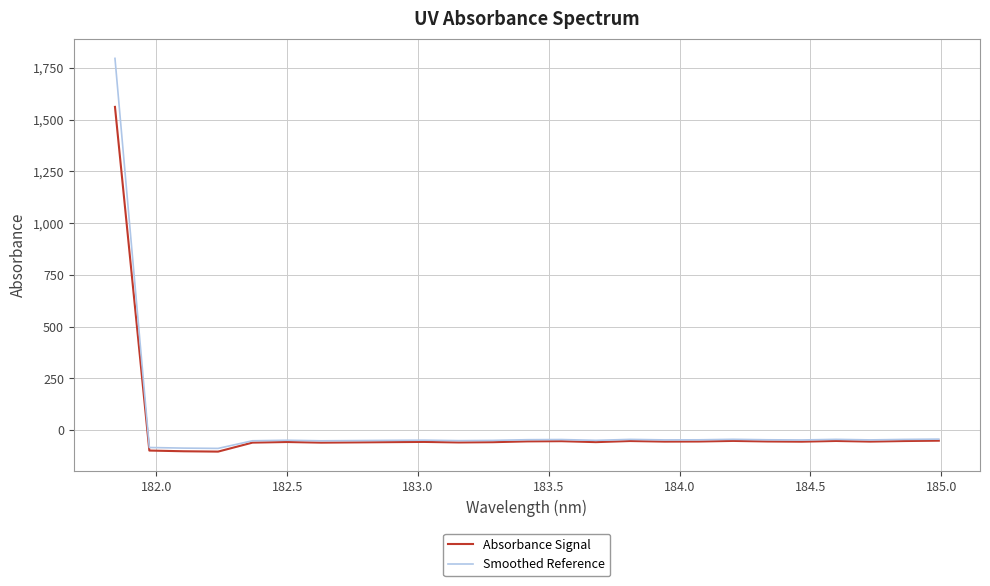

Which series has the widest spread of values?

Smoothed Reference